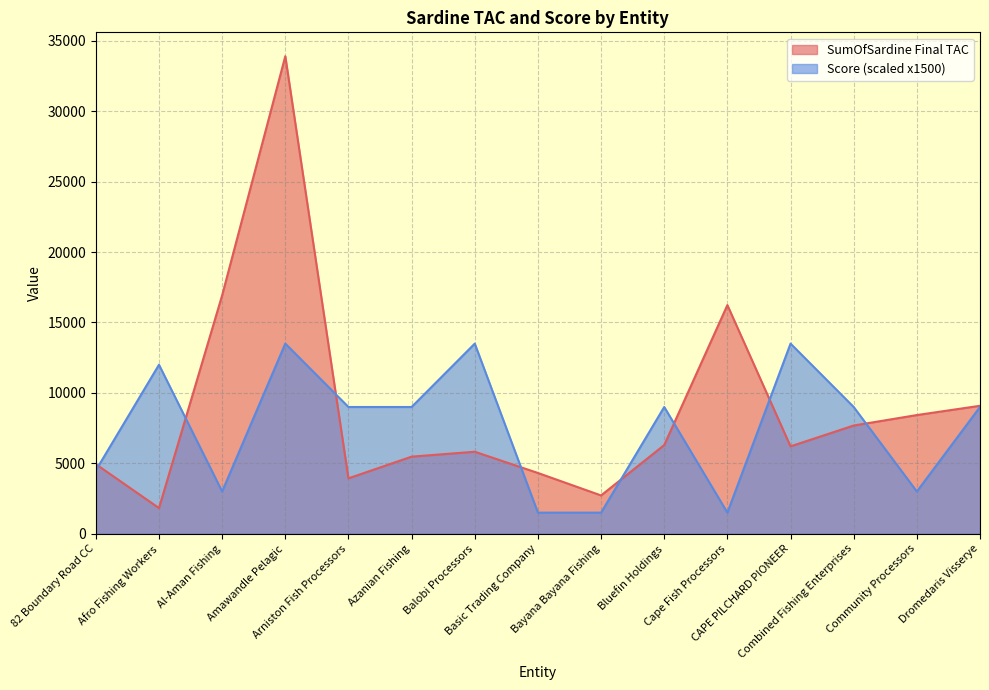

What is the value of the SumOfSardine Final TAC point at the 9th from the left?

2721.9